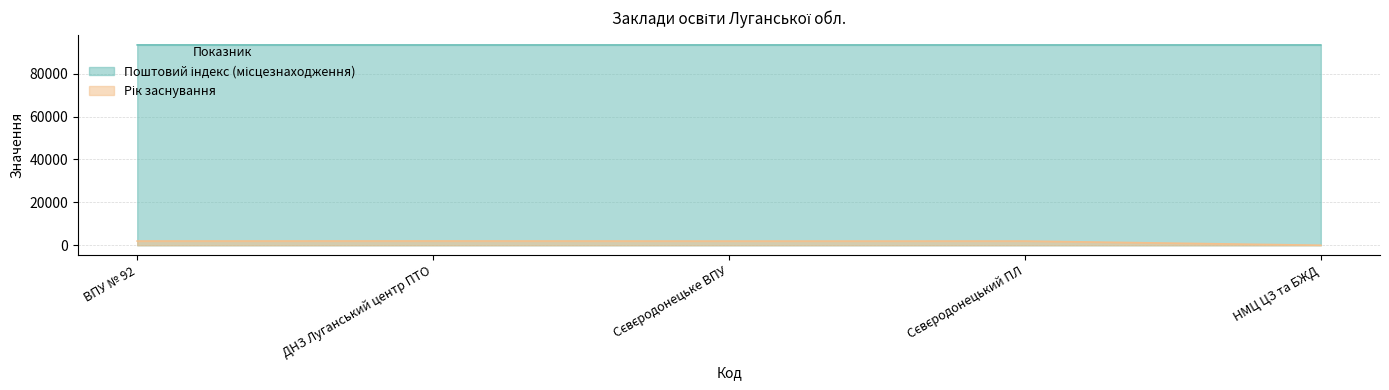

At which category does the chart reach its peak across all series?

ВПУ № 92